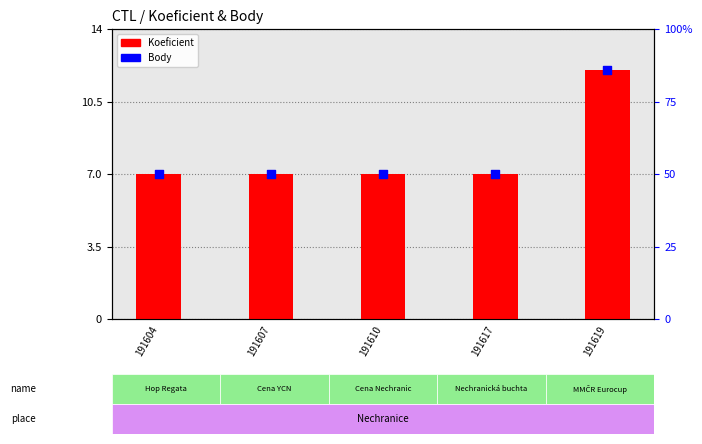

At how many categories does at least one series exceed 8?

1